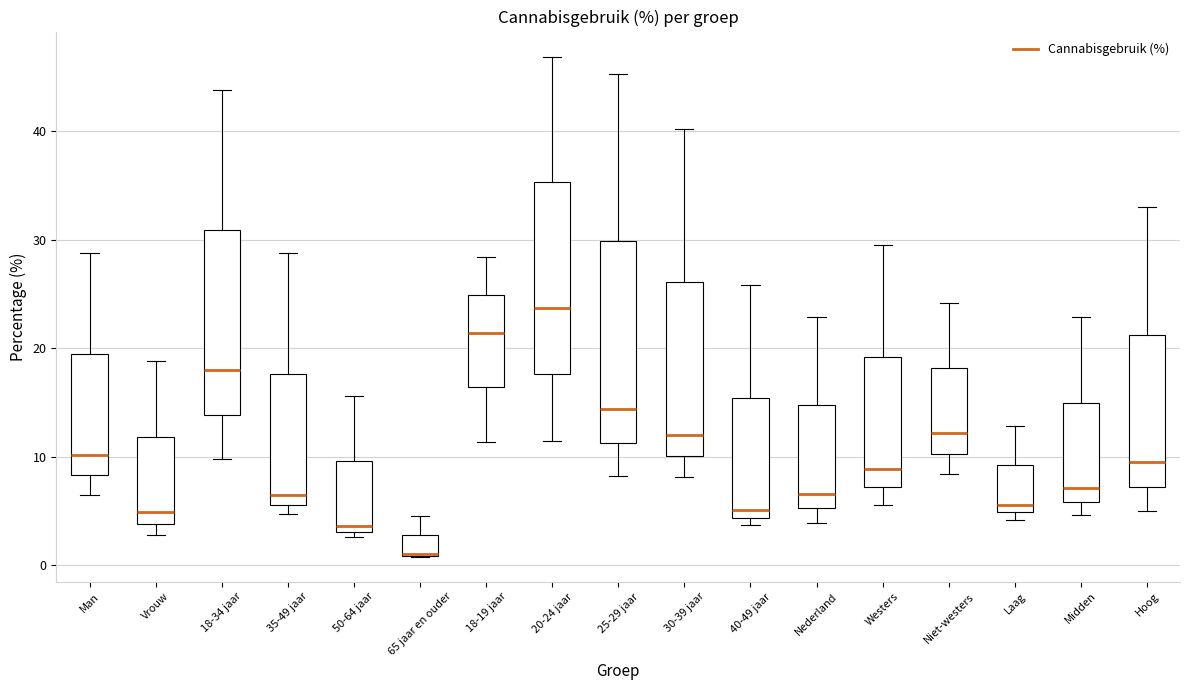

Reading left to right, transcribe this box plot: for each box, give where its median line is, the range the box spans, and where its two whiskers end, as read against the y-axis. The values are not printed on the chart, so give them approximately, as read against the axis.

Man: median 10, box 8 to 20, whiskers 7 to 29
Vrouw: median 5, box 4 to 12, whiskers 3 to 19
18-34 jaar: median 18, box 14 to 31, whiskers 10 to 44
35-49 jaar: median 7, box 6 to 18, whiskers 5 to 29
50-64 jaar: median 4, box 3 to 10, whiskers 3 (just below the box's lower edge) to 16
65 jaar en ouder: median 1 (drawn on the box's lower edge), box 1 to 3, whiskers 1 to 5
18-19 jaar: median 21, box 16 to 25, whiskers 11 to 28
20-24 jaar: median 24, box 18 to 35, whiskers 12 to 47
25-29 jaar: median 14, box 11 to 30, whiskers 8 to 45
30-39 jaar: median 12, box 10 to 26, whiskers 8 to 40
40-49 jaar: median 5, box 4 to 15, whiskers 4 (just below the box's lower edge) to 26
Nederland: median 7, box 5 to 15, whiskers 4 to 23
Westers: median 9, box 7 to 19, whiskers 6 to 30
Niet-westers: median 12, box 10 to 18, whiskers 8 to 24
Laag: median 6, box 5 to 9, whiskers 4 to 13
Midden: median 7, box 6 to 15, whiskers 5 to 23
Hoog: median 10, box 7 to 21, whiskers 5 to 33